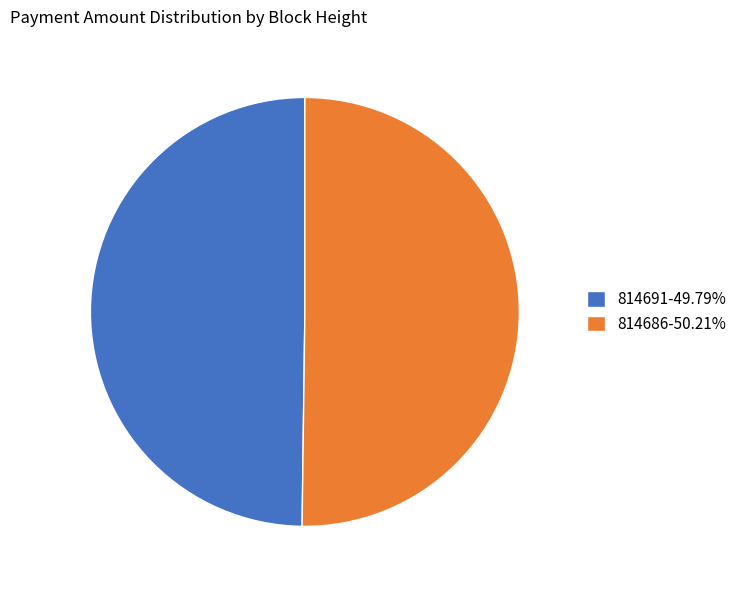

How many segments does this pie chart have?

2